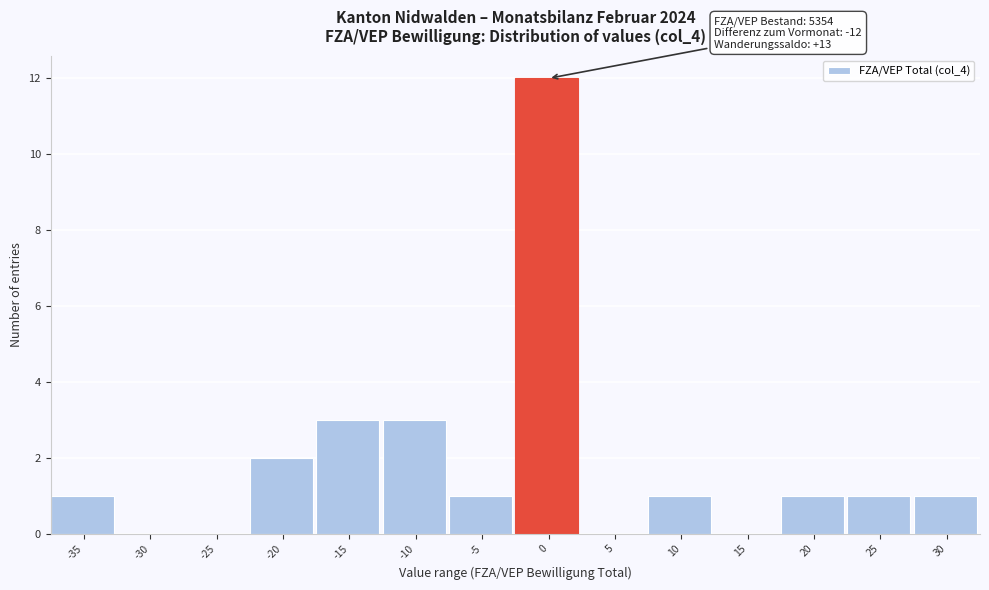

Reading right to left, extract all data points from this chart.

30=1	25=1	20=1	15=0	10=1	5=0	0=12	-5=1	-10=3	-15=3	-20=2	-25=0	-30=0	-35=1